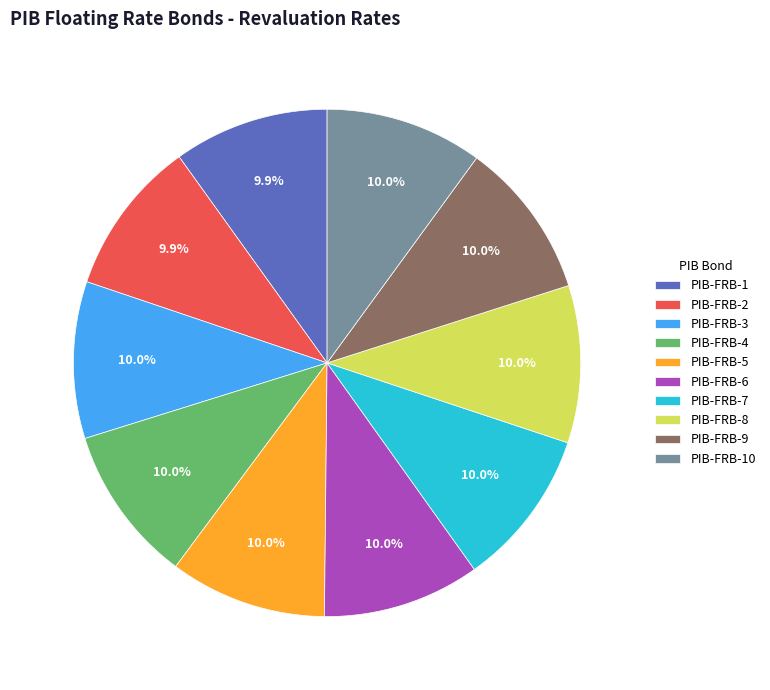

Does PIB-FRB-6 account for over 50% of the chart?

No